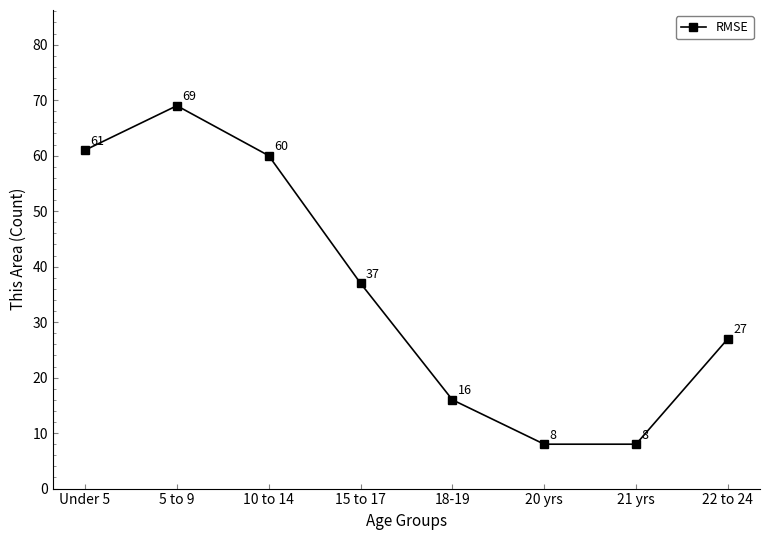

True or false: the data shows 29 at 10 to 14.

False